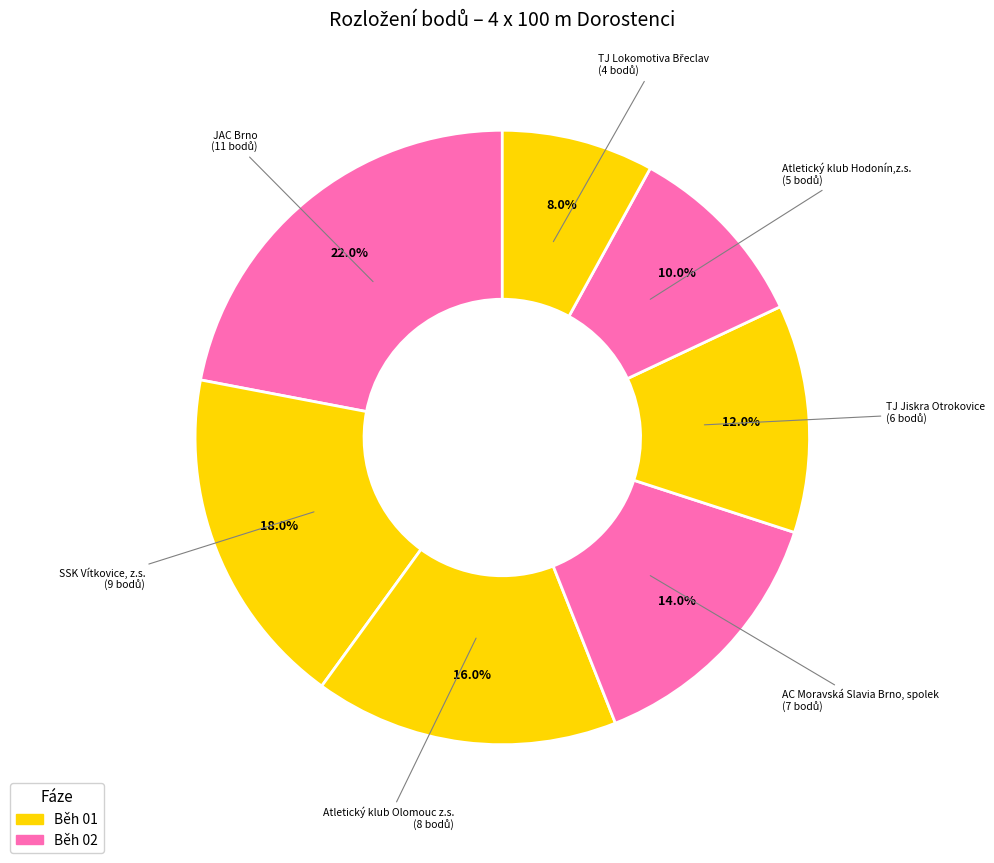

Count the number of slices in the pie.

7